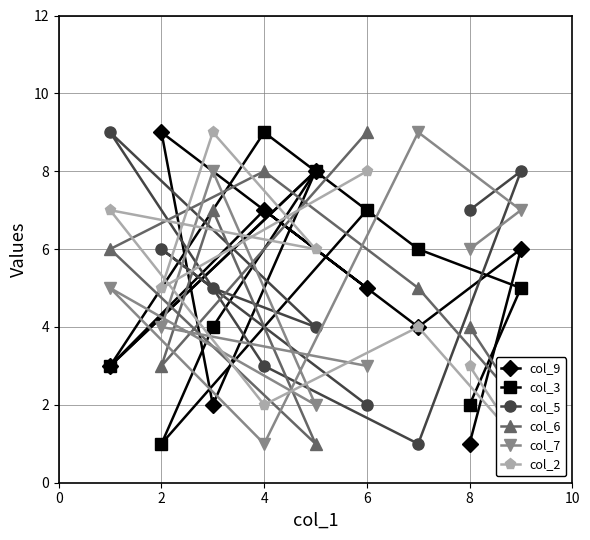

True or false: col_6 has a value of 2 at 8.

False